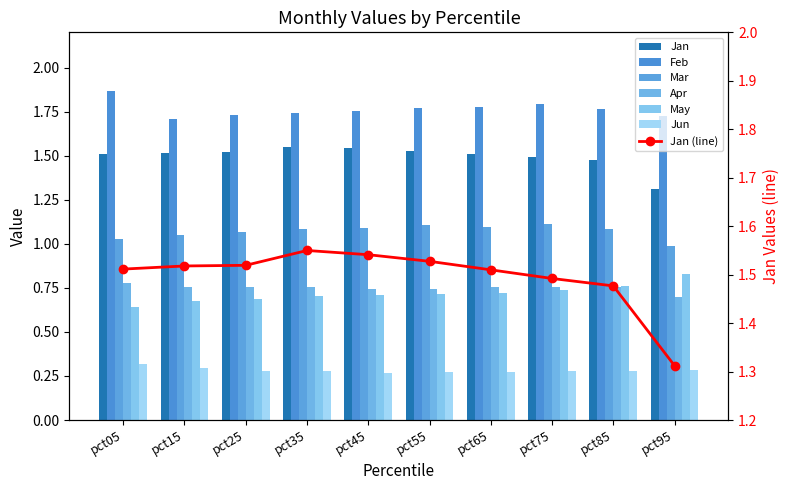

How many Apr values are between 0 and 1?

10